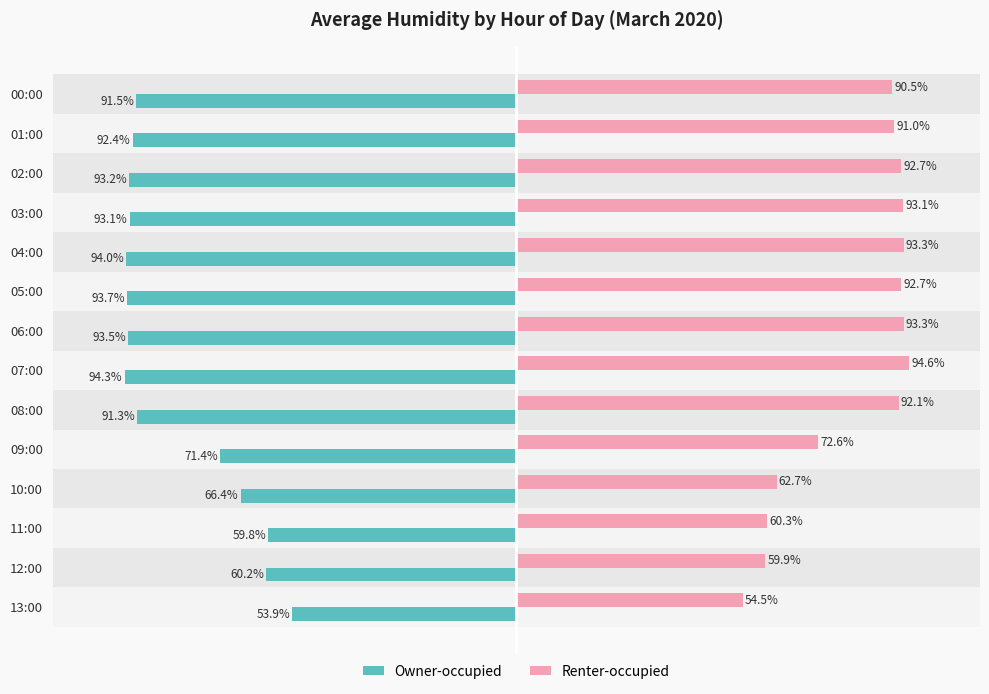

List the series in order of their peak value, lowest first.

Owner-occupied, Renter-occupied